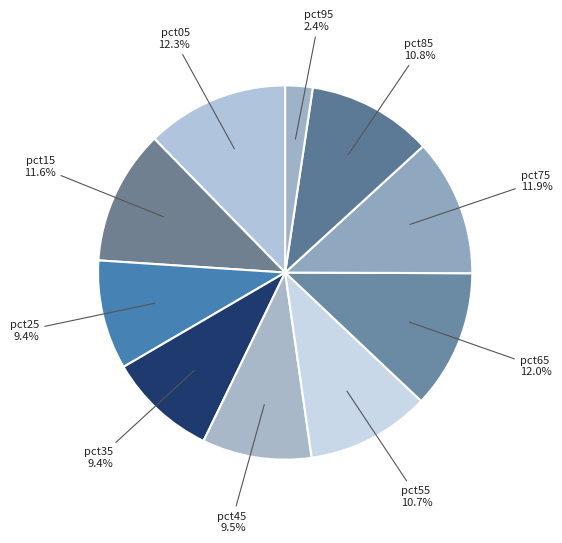

How many slices are in this pie chart?

10